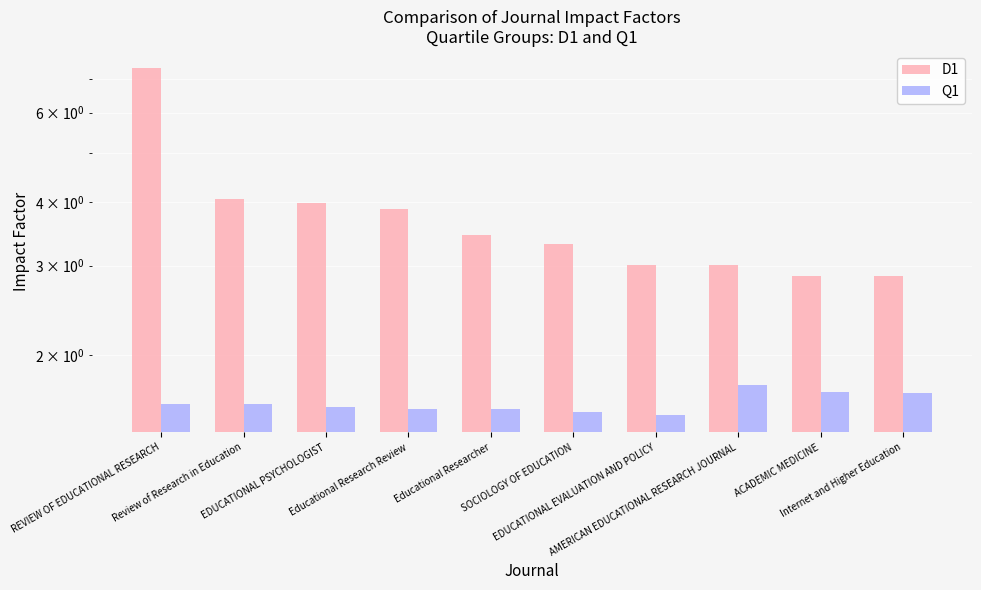

Rank the categories by Q1 value from lowest to highest.

EDUCATIONAL EVALUATION AND POLICY, SOCIOLOGY OF EDUCATION, Educational Researcher, Educational Research Review, EDUCATIONAL PSYCHOLOGIST, REVIEW OF EDUCATIONAL RESEARCH, Review of Research in Education, Internet and Higher Education, ACADEMIC MEDICINE, AMERICAN EDUCATIONAL RESEARCH JOURNAL